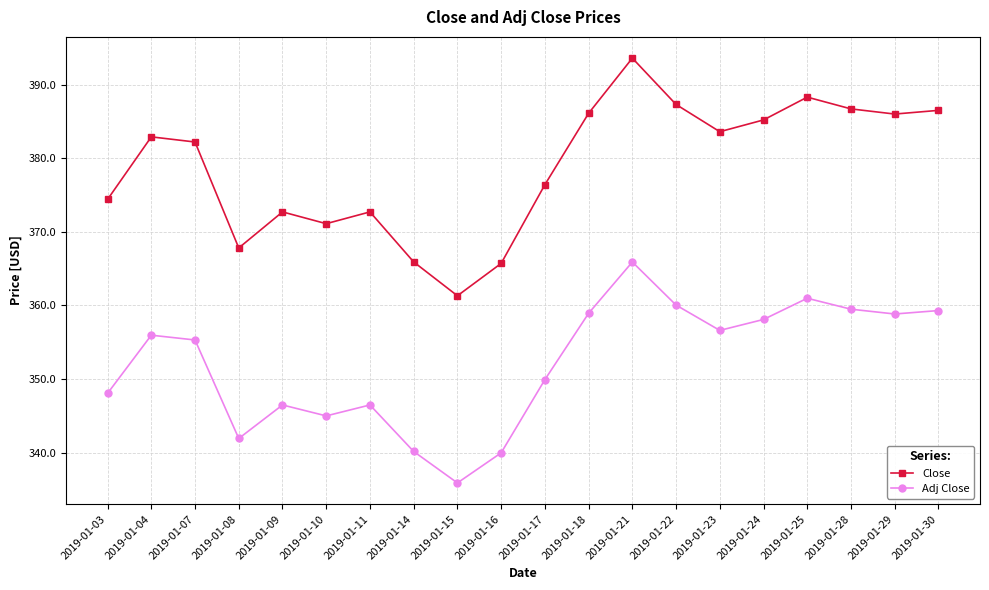

True or false: Adj Close has a value of 341.9 at 2019-01-08.

True